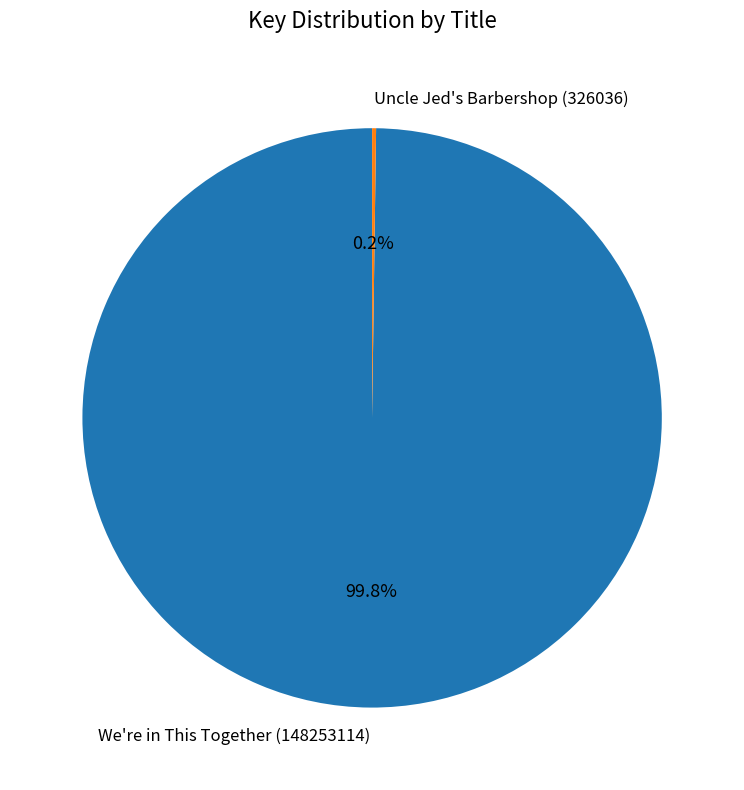

Does We're in This Together (148253114) account for over 50% of the chart?

Yes